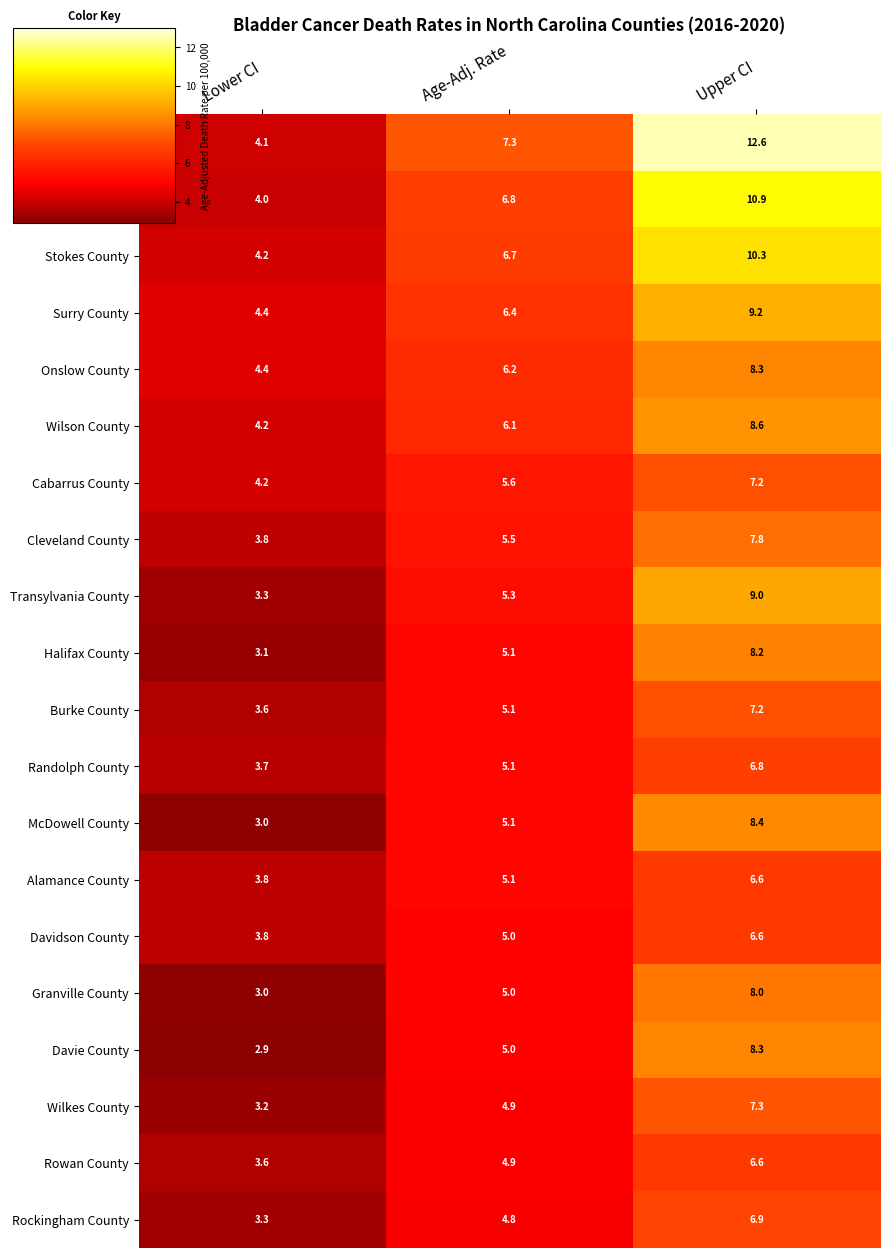

List the labels in order of Wilson County value, smallest first.

Lower CI, Age-Adj. Rate, Upper CI